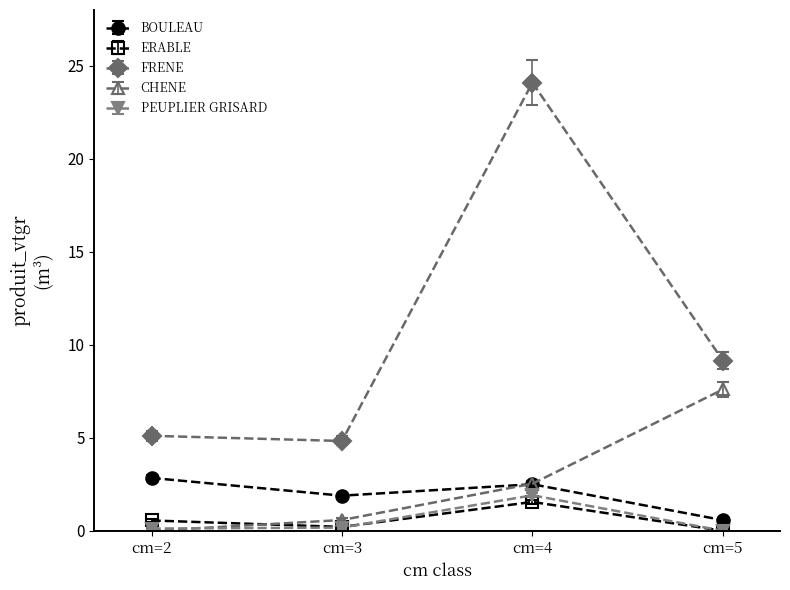

How many ERABLE values are between 0 and 1?

3